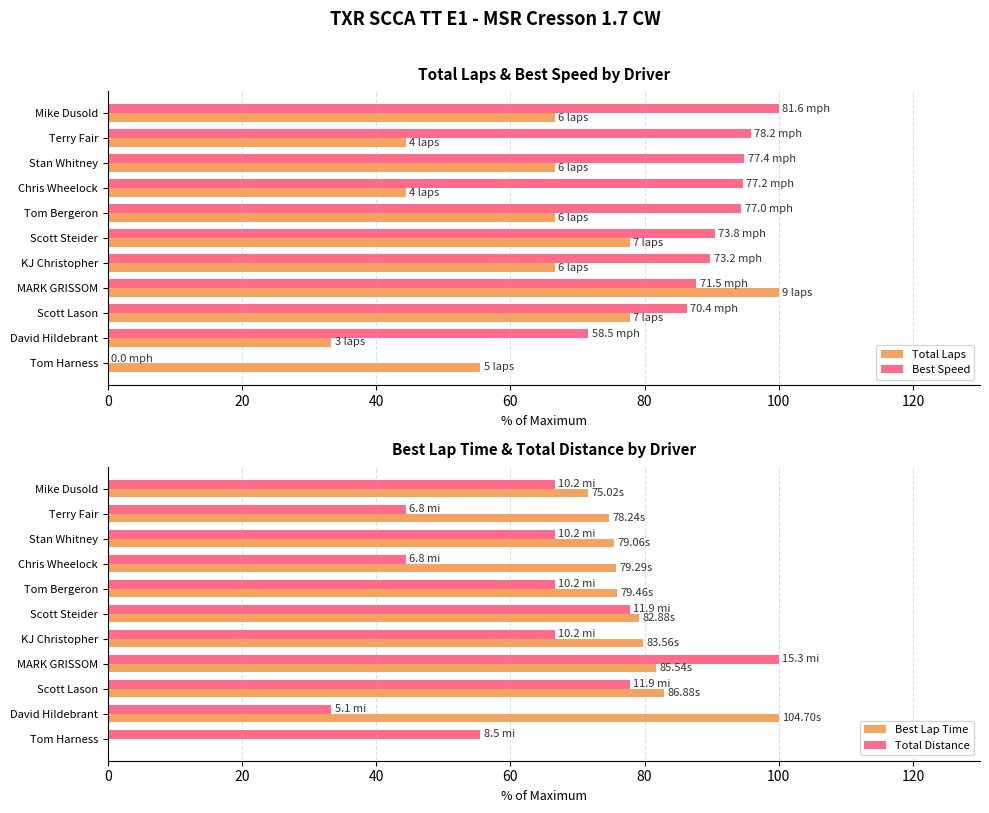

Is it true that Best Speed equals 90.5 at Scott Steider?

True